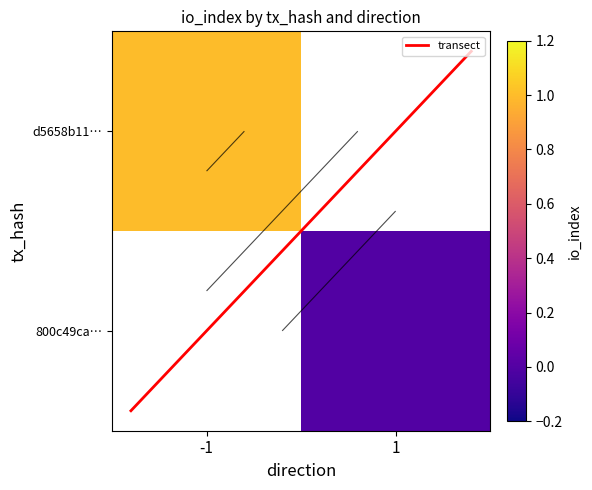

Which series has the largest total across all categories?

transect